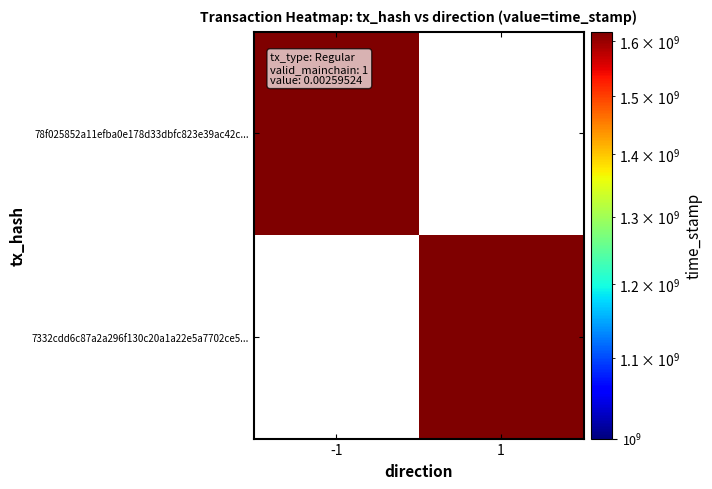

List the series in order of their peak value, lowest first.

78f025852a11efba0e178d33dbfc823e39ac42c..., 7332cdd6c87a2a296f130c20a1a22e5a7702ce5...